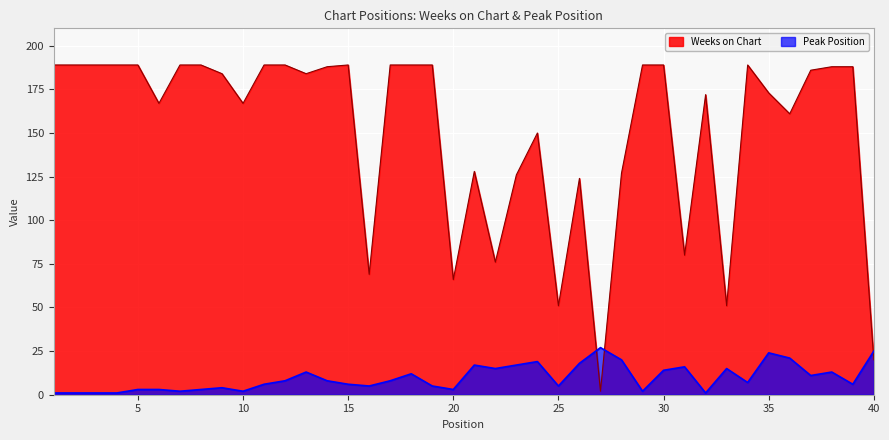

Where does the Peak Position series first go above 8?

13